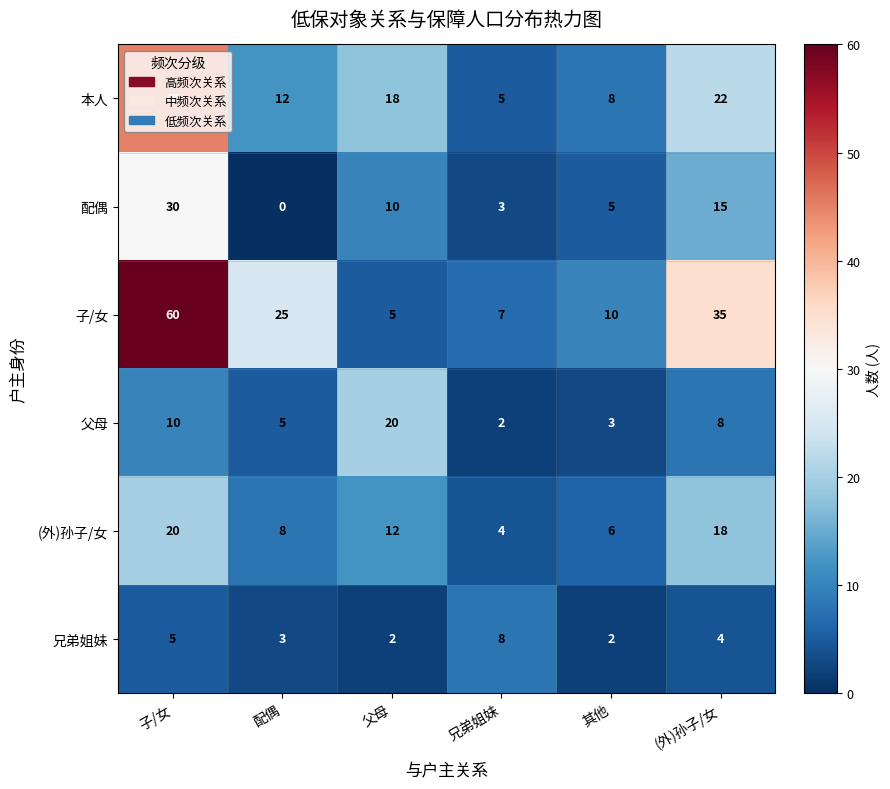

What is the difference between the 本人 values at (外)孙子/女 and 子/女?

23